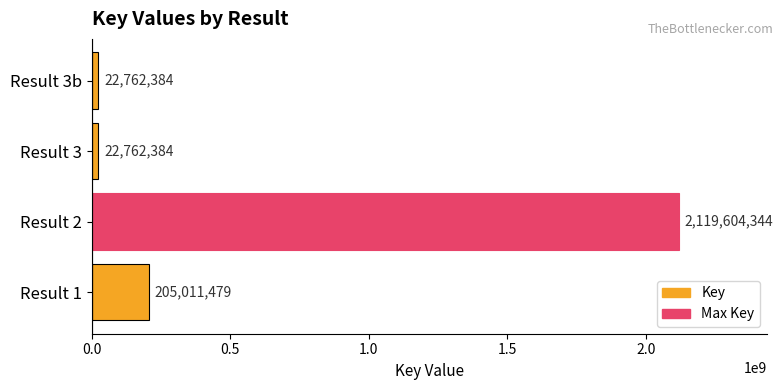

Reading top to bottom, extract all data points from this chart.

Result 3b=22762384	Result 3=22762384	Result 2=2119604344	Result 1=205011479